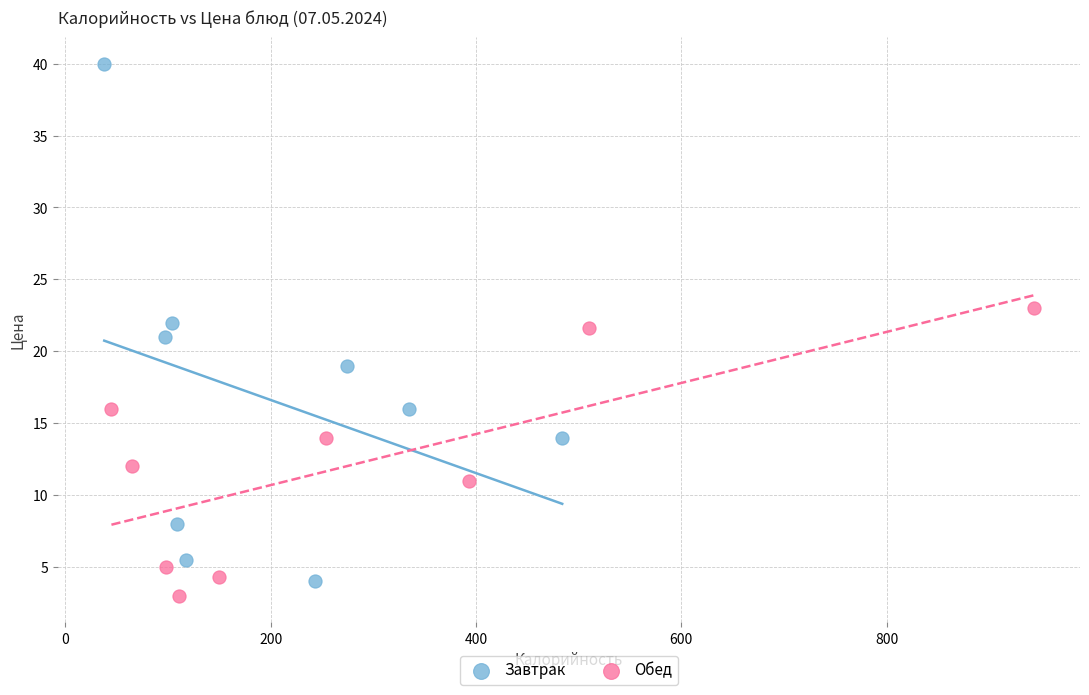

What are all the series names shown in the legend?

Завтрак, Обед